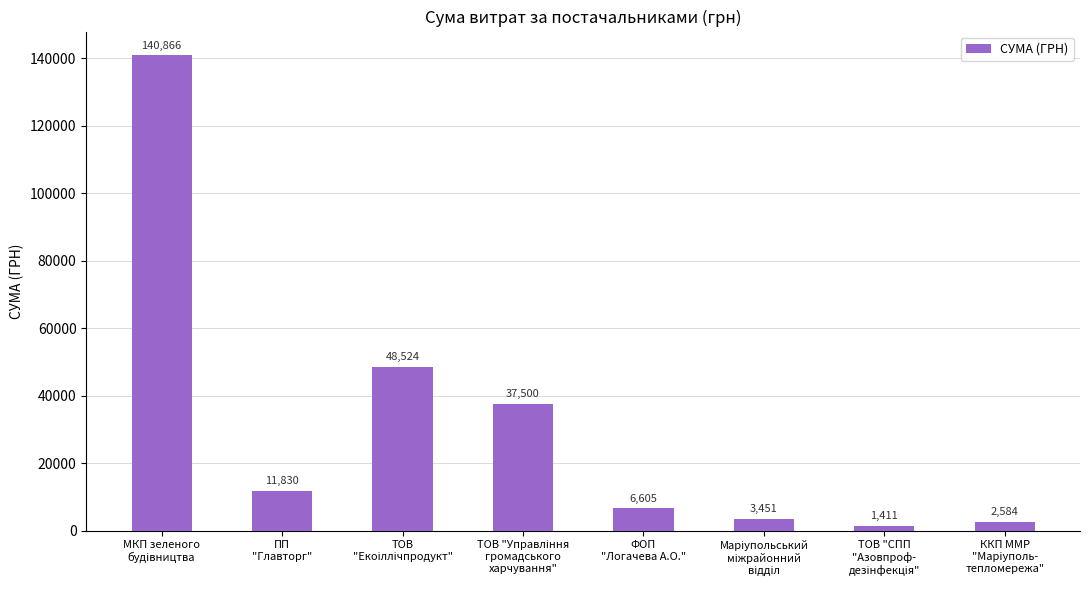

What is the value of the 6th bar from the left?

3451.0